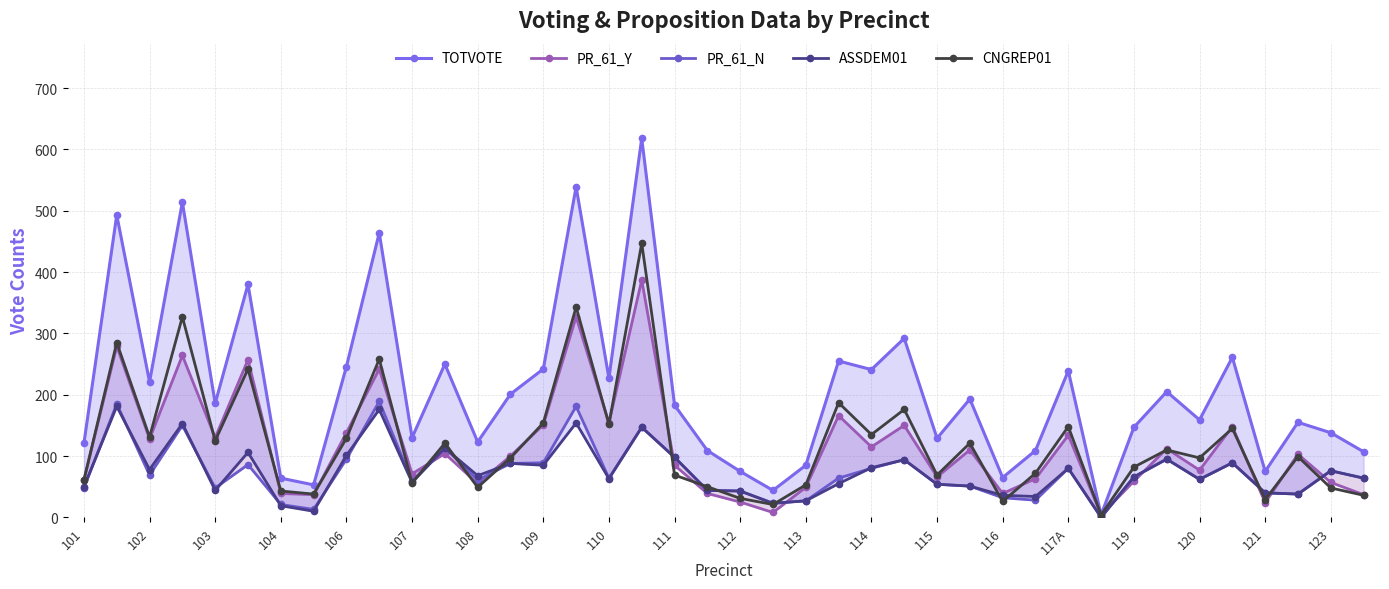

True or false: CNGREP01 has a value of 99 at 37.

True